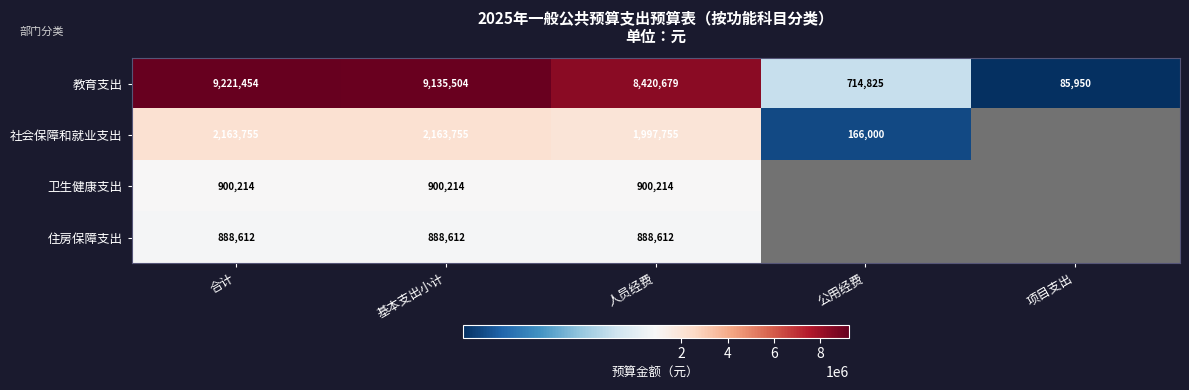

What is the difference between the highest and lowest values at 人员经费?

7532067